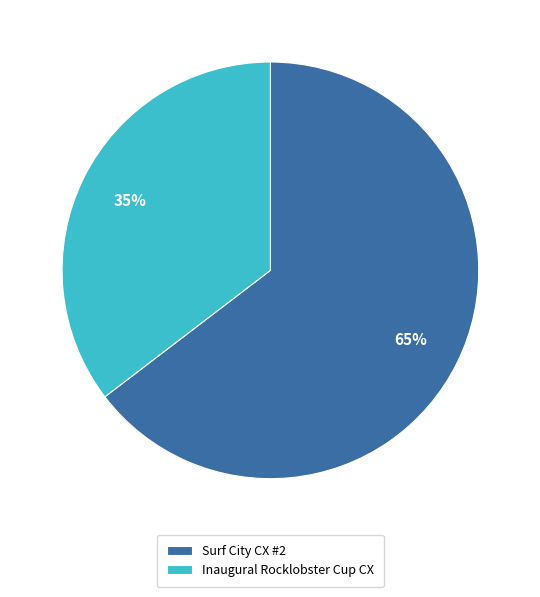

To the nearest percent, what is the combined percentage of Inaugural Rocklobster Cup CX and Surf City CX #2?

100%